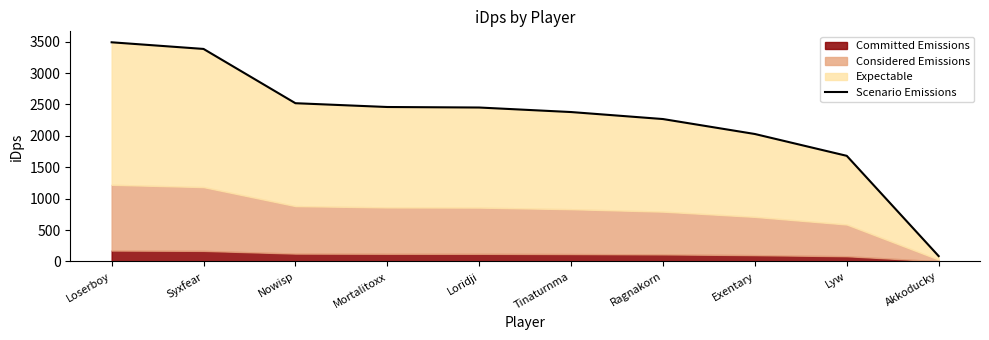

At which category does the chart reach its minimum across all series?

Akkoducky